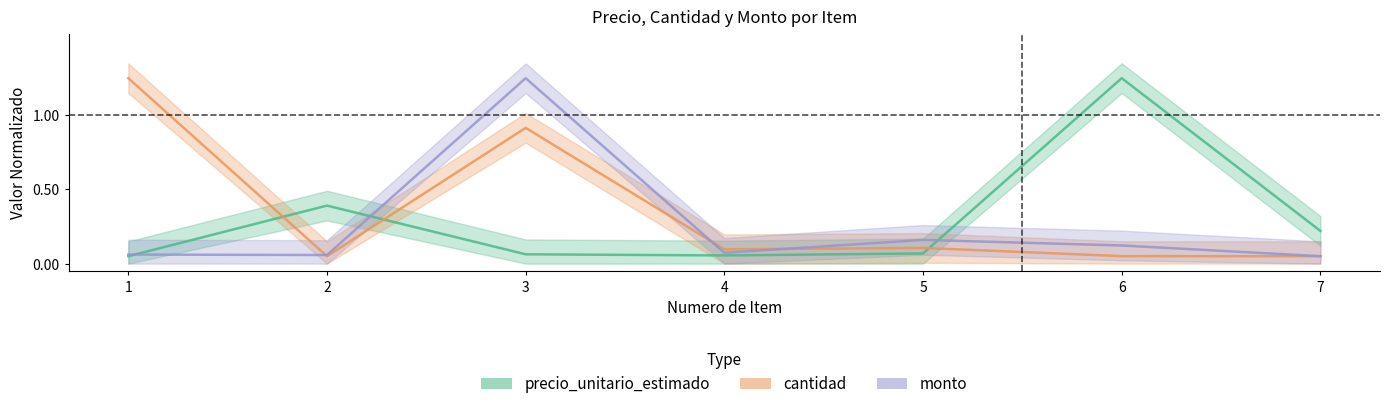

At 3, list the series in order from smallest to largest.

precio_unitario_estimado, cantidad, monto